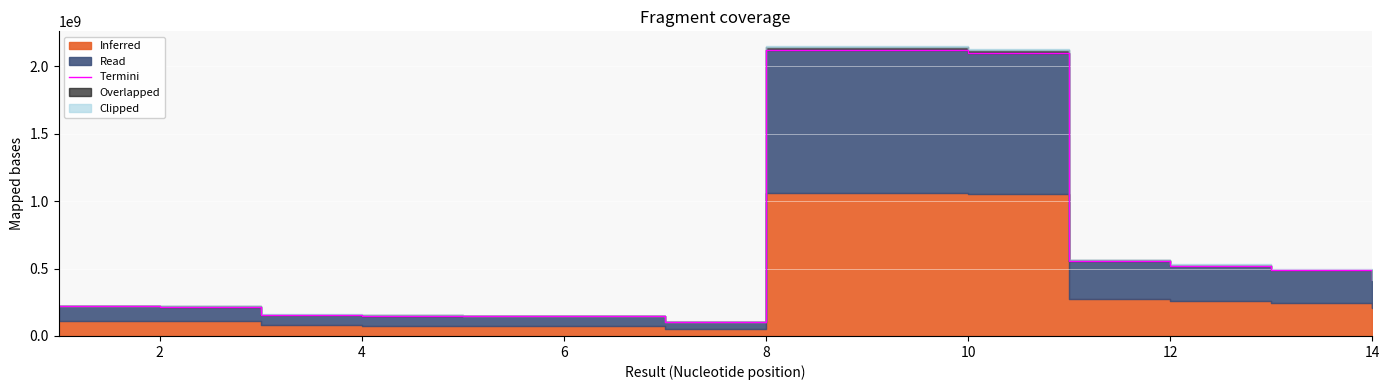

How many points are higher than both their immediate neighbors (excluding endpoints)?

1